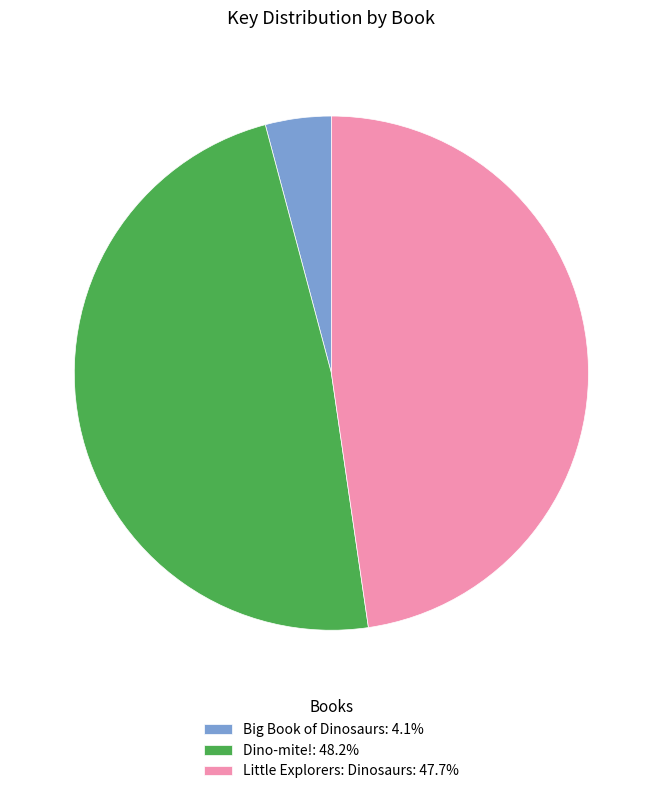

Does Dino-mite!: 48.2% represent more than half of the total?

No